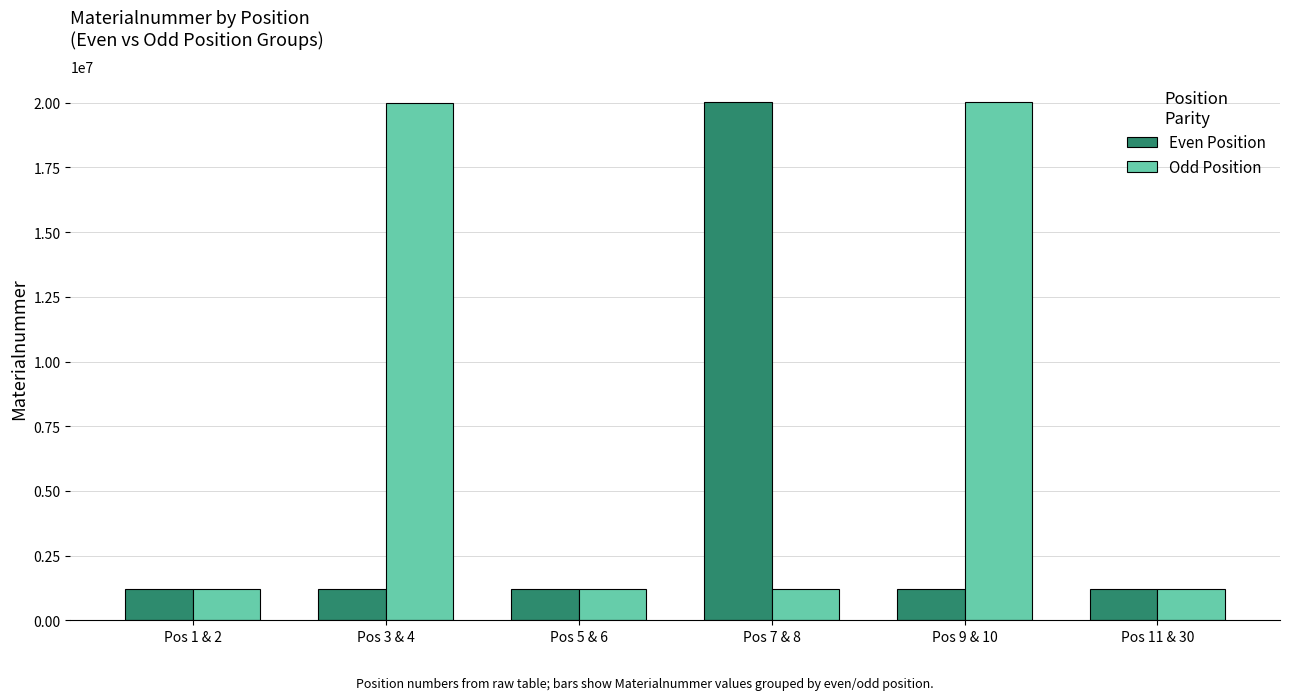

Which series has the largest total across all categories?

Odd Position